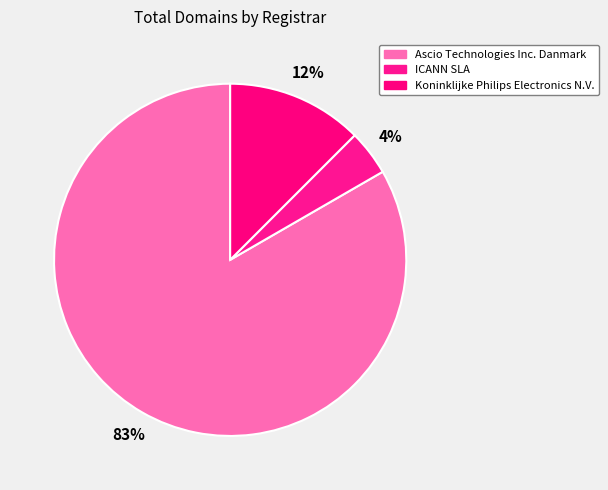

What percentage is the ICANN SLA slice, to the nearest percent?

4%